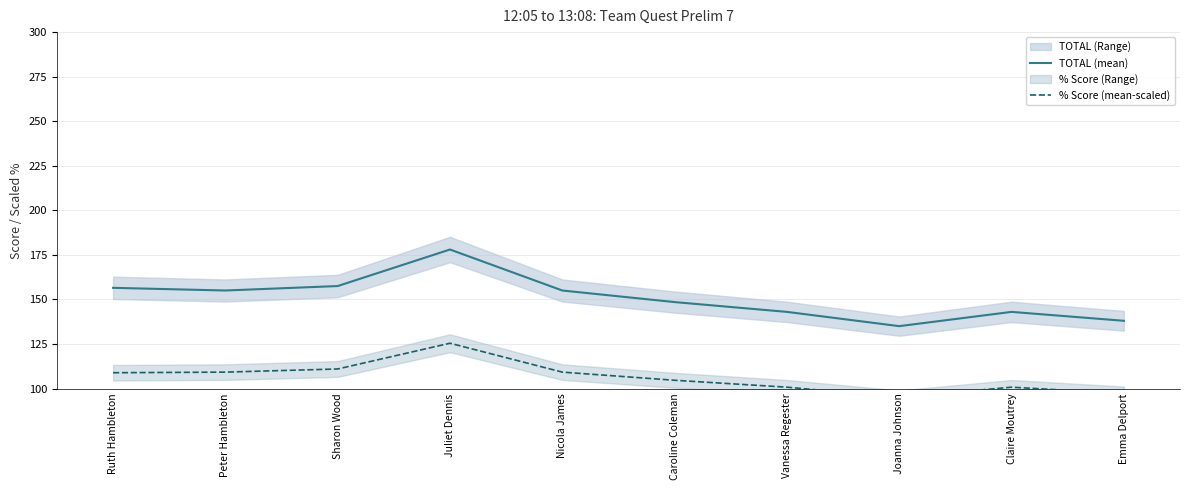

What is the difference between the maximum and minimum values in the % Score (mean-scaled) series?

30.3